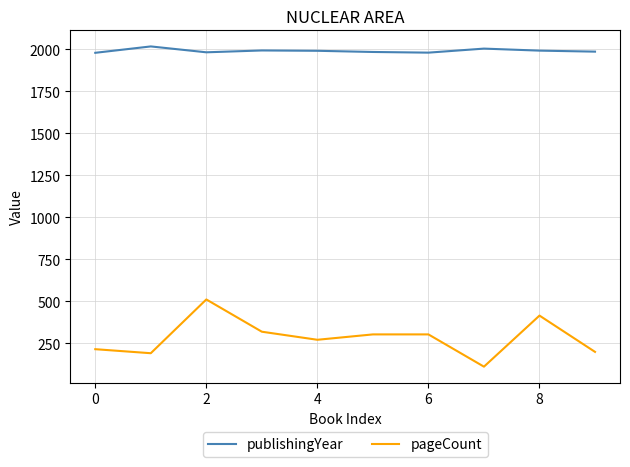

True or false: publishingYear and pageCount cross at least once.

False